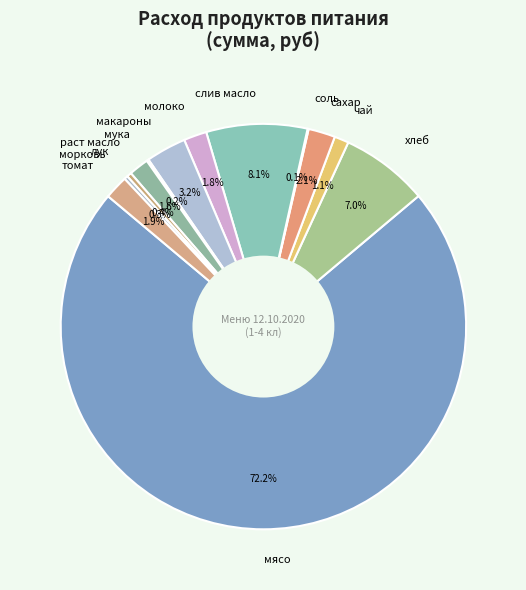

Which slice is the largest?

мясо